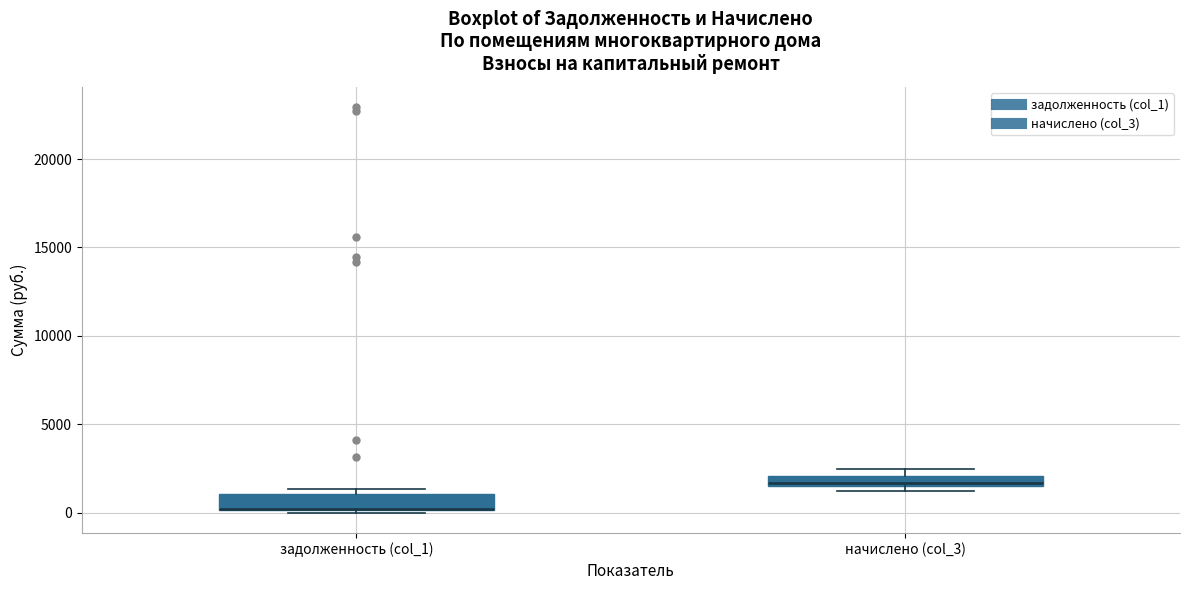

Where is the lower edge of the box for начислено (col_3) on the y-axis? The values are not printed on the chart, so give them approximately, as read against the axis.

1500